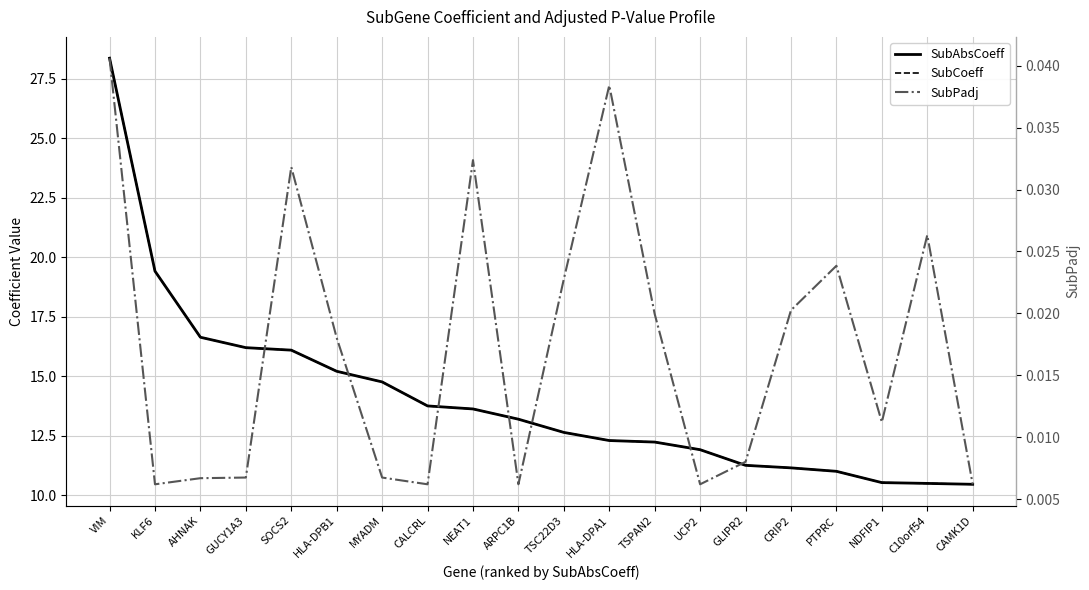

Rank the series at MYADM from highest to lowest value.

SubAbsCoeff, SubCoeff, SubPadj